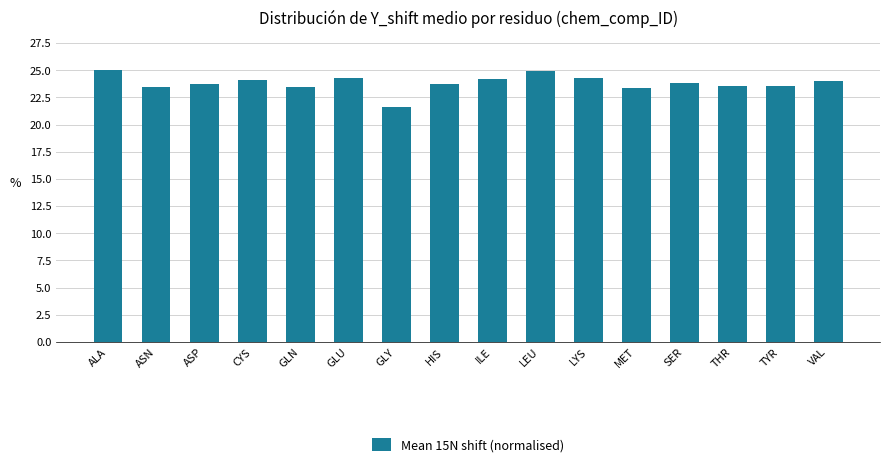

What is the greatest value displayed?

25.0